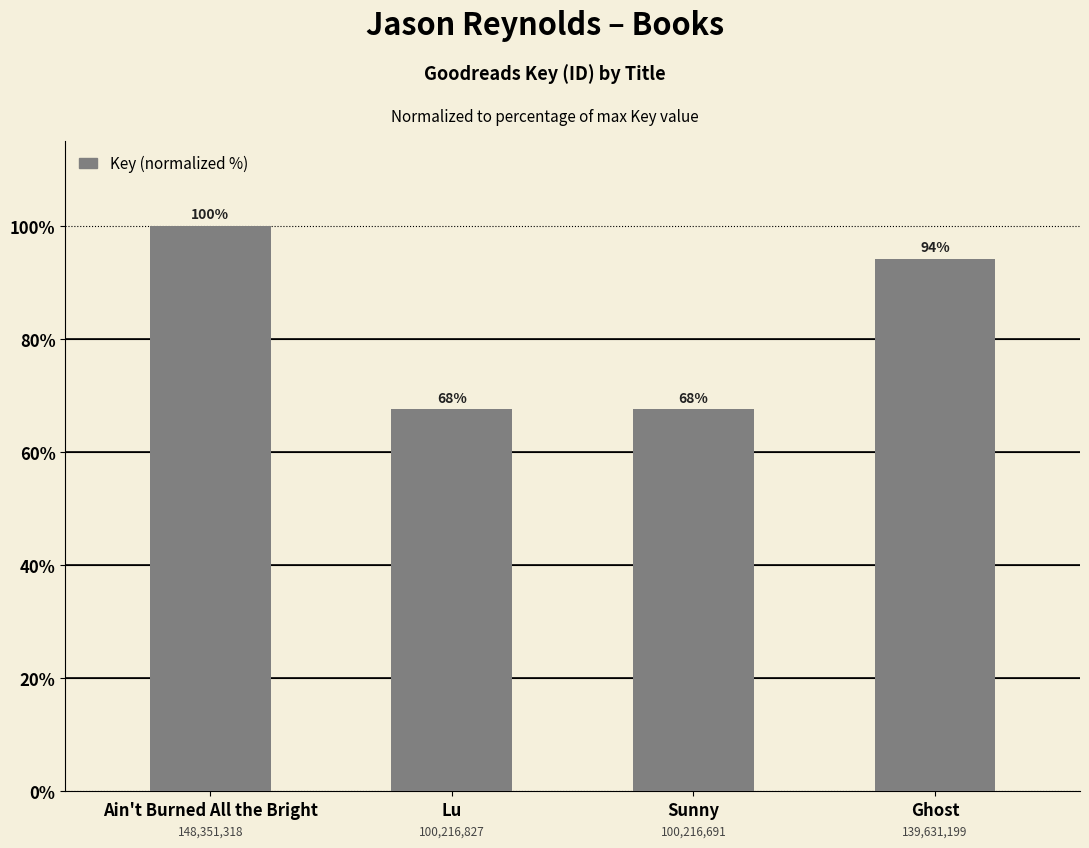

List the labels in order of value, largest first.

Ain't Burned All the Bright, Ghost, Lu, Sunny